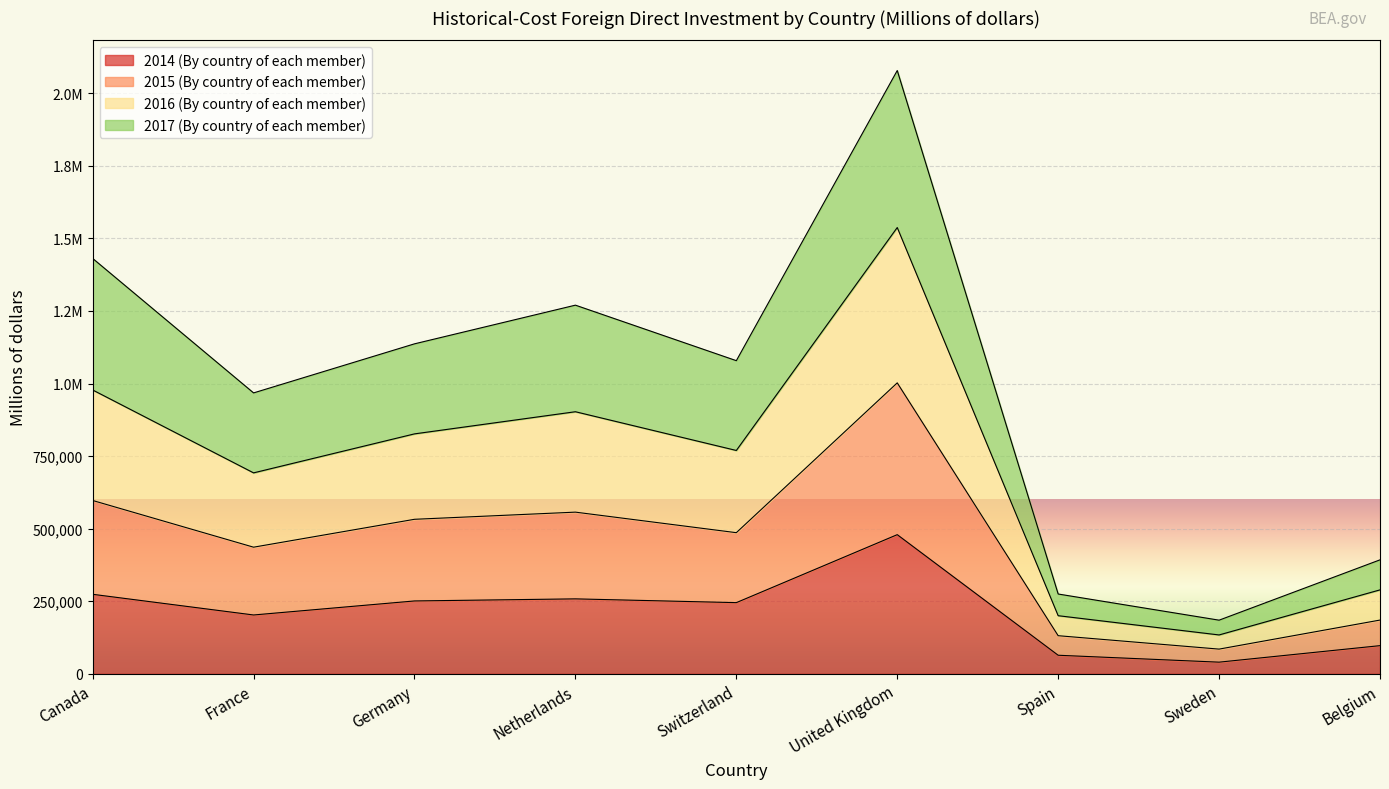

What position from the left is Spain?

7